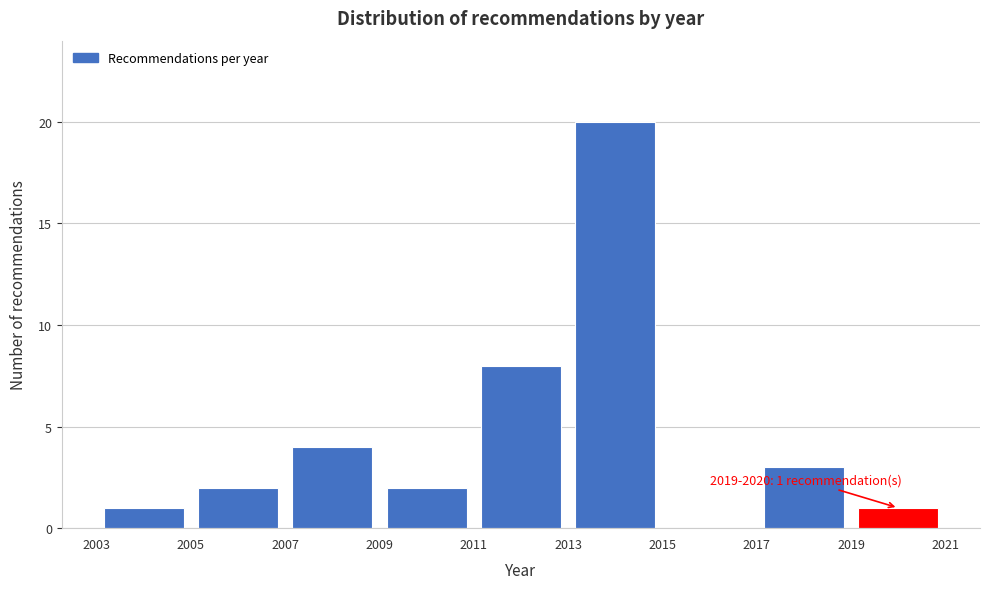

Which range on the x-axis has the tallest bar?

2013 to 2015